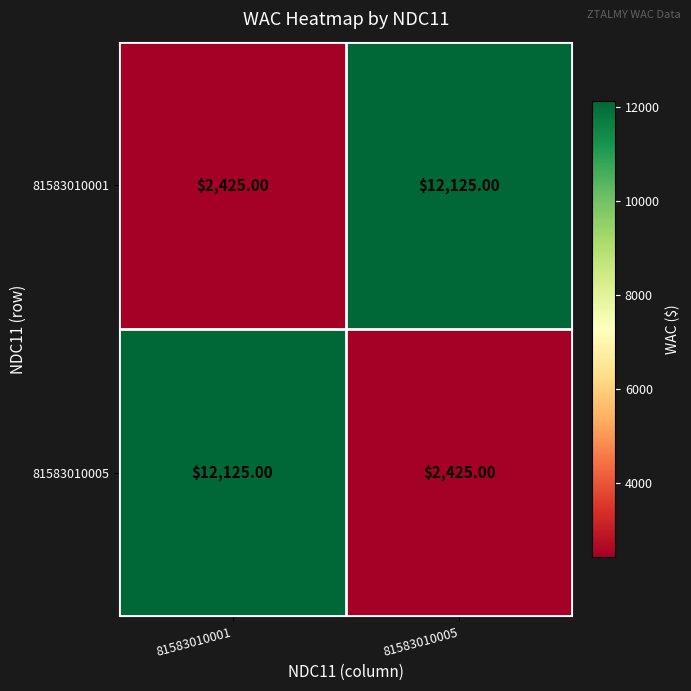

What is the difference between the highest and lowest values at 81583010005?

9700